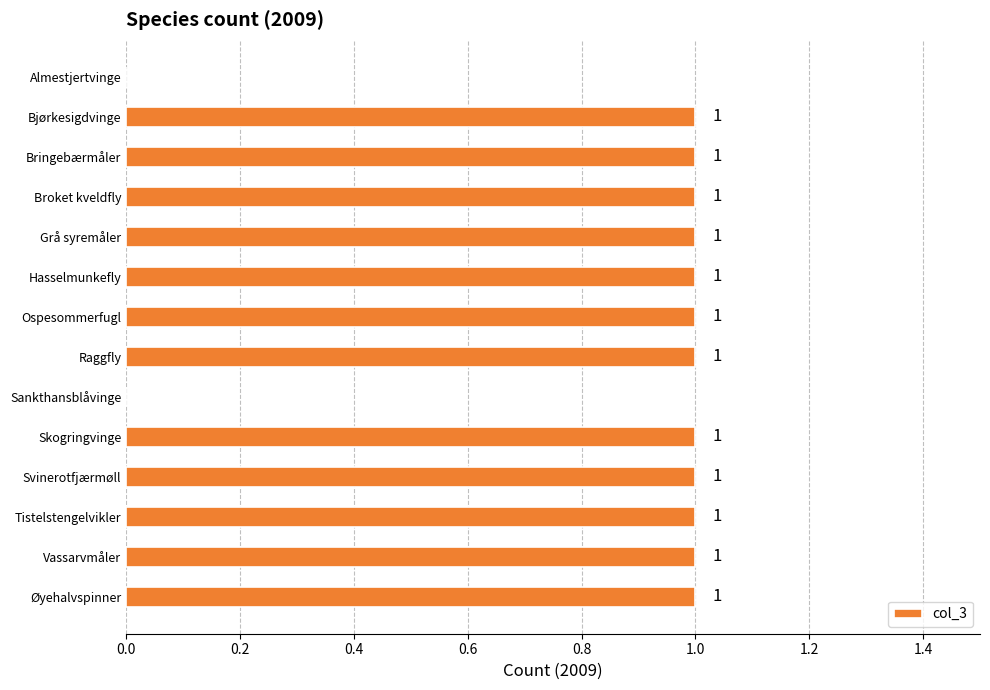

What is the ratio of the value at Raggfly to the value at Bringebærmåler?

1.0